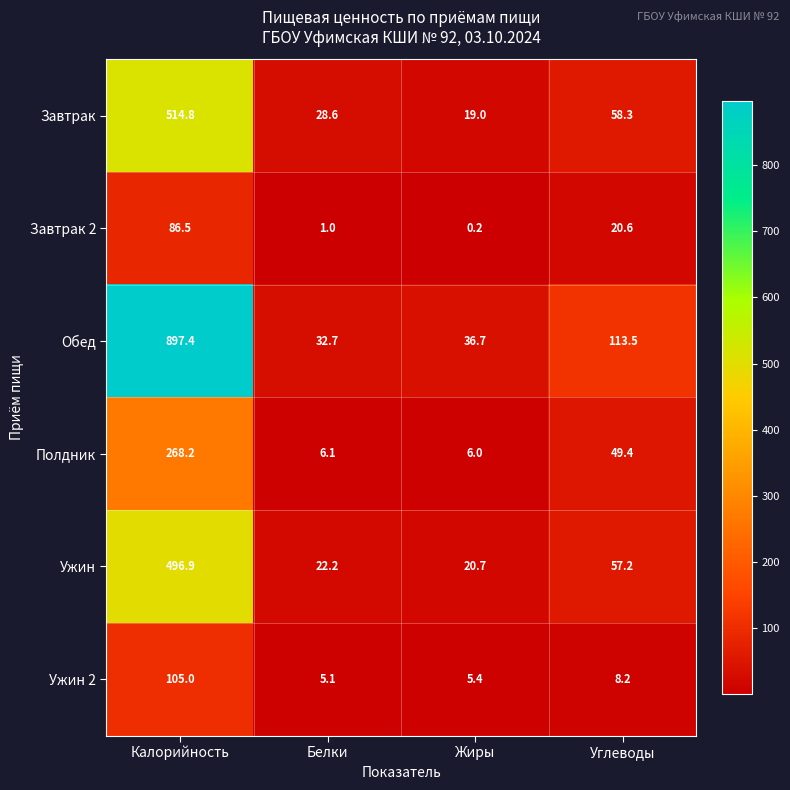

How many distinct data groups are displayed?

6